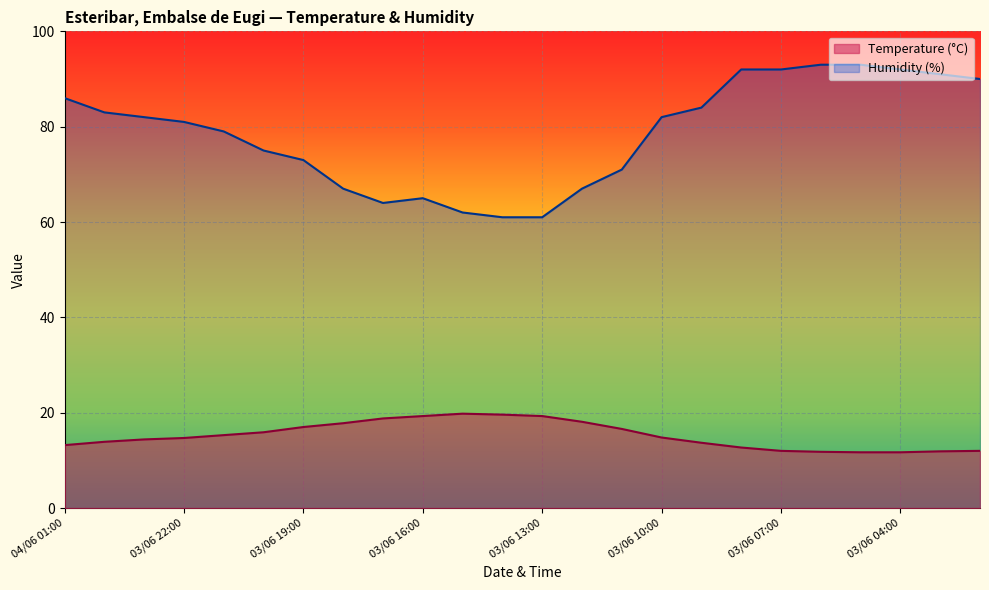

What is the maximum value shown in the chart?

93.0